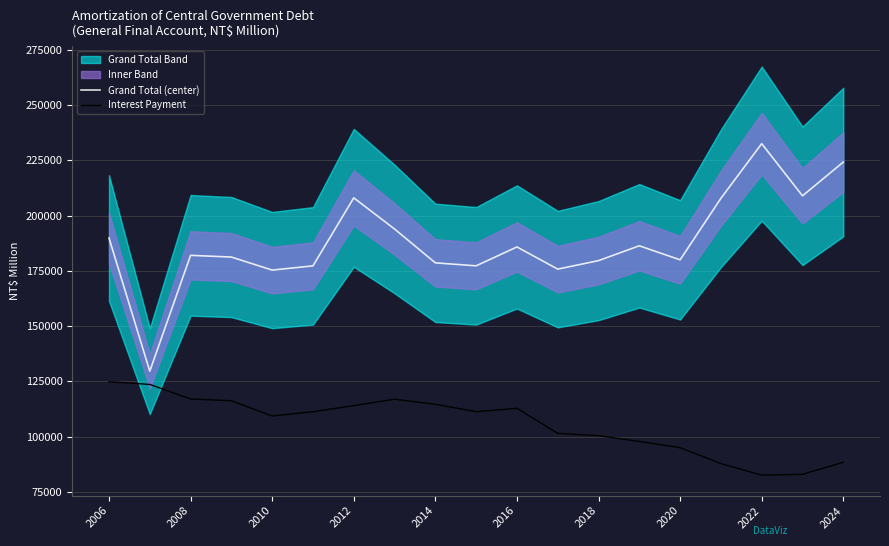

True or false: Interest Payment and Grand Total (center) cross at least once.

False